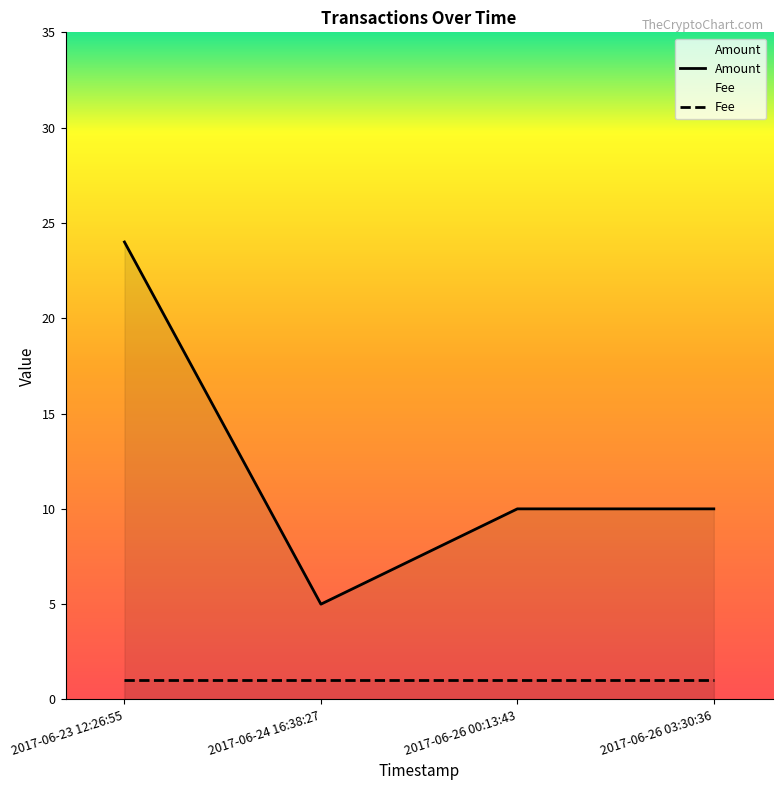

How many lines are shown in the chart?

2